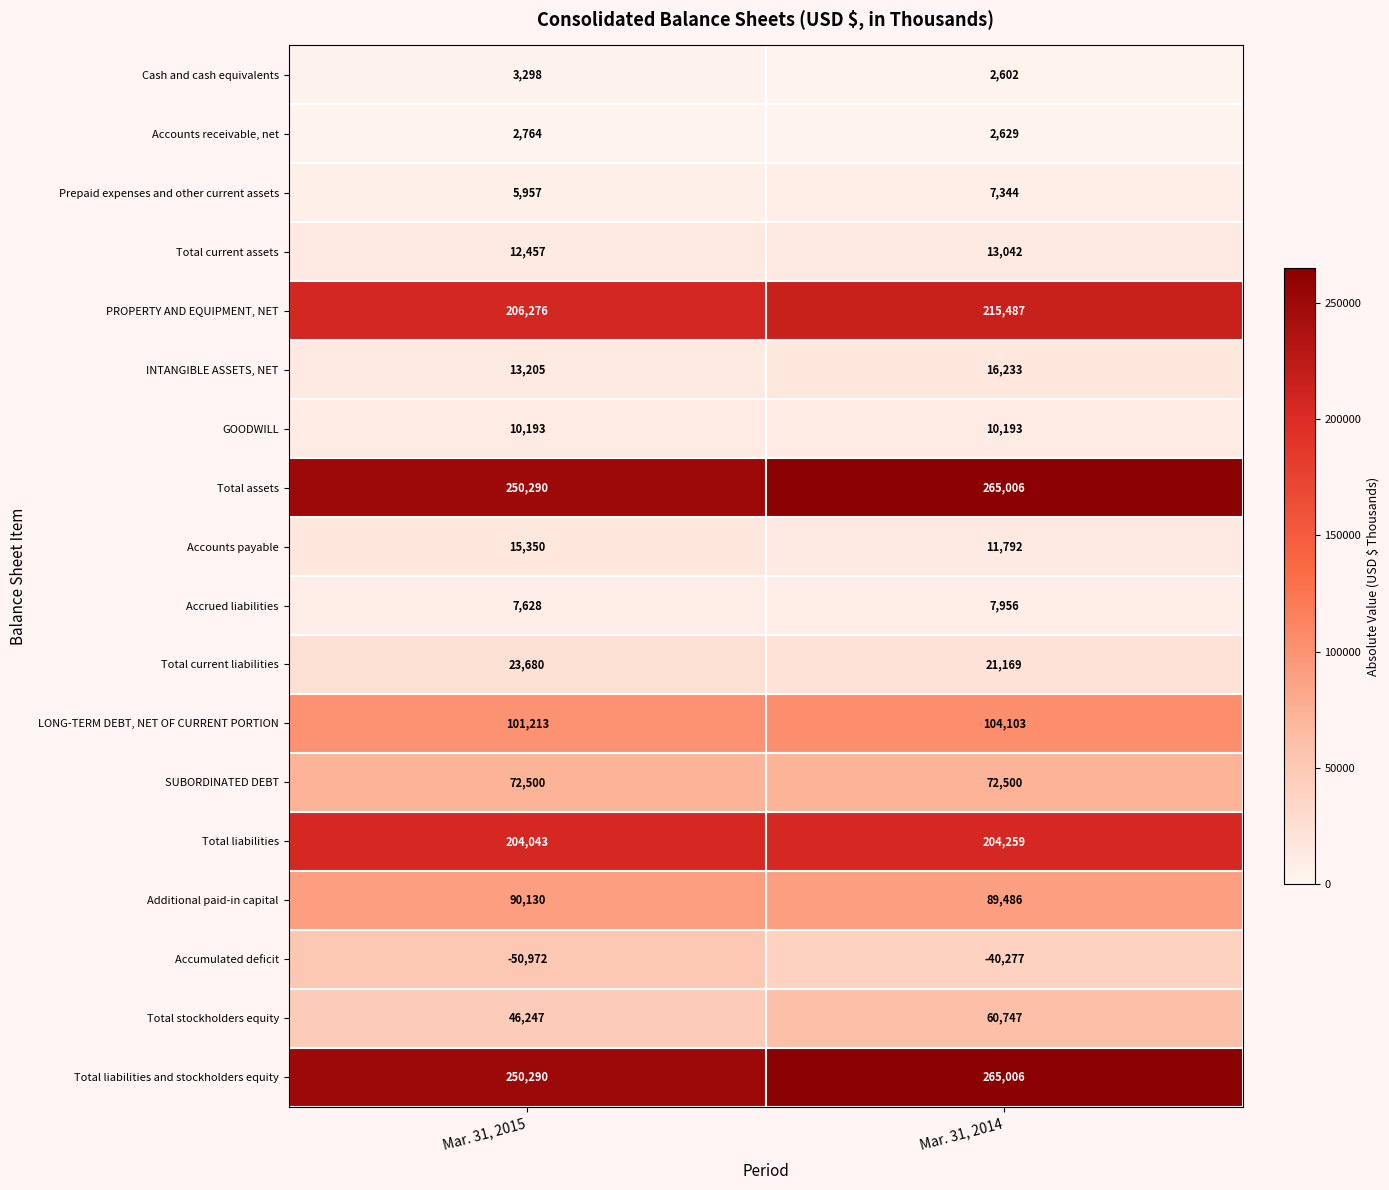

List the labels in order of Cash and cash equivalents value, largest first.

Mar. 31, 2015, Mar. 31, 2014